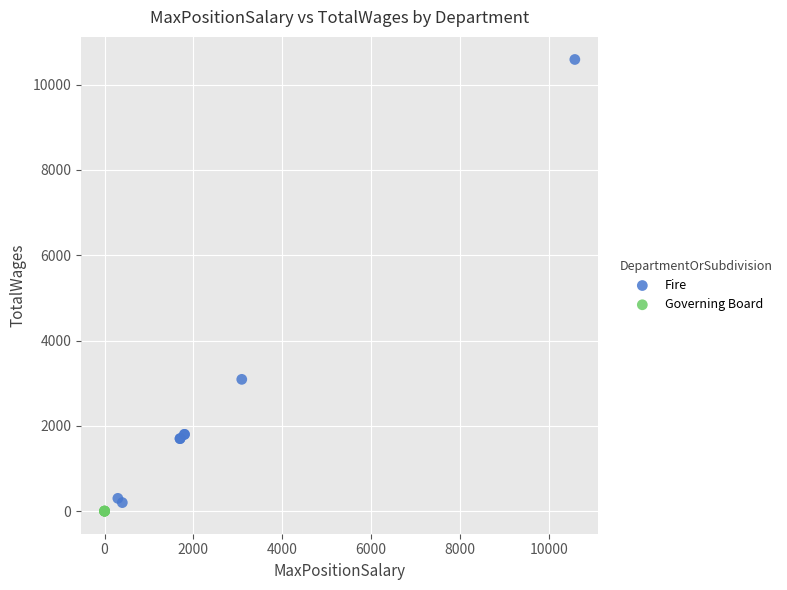

Which series contains the highest Y value?

Fire